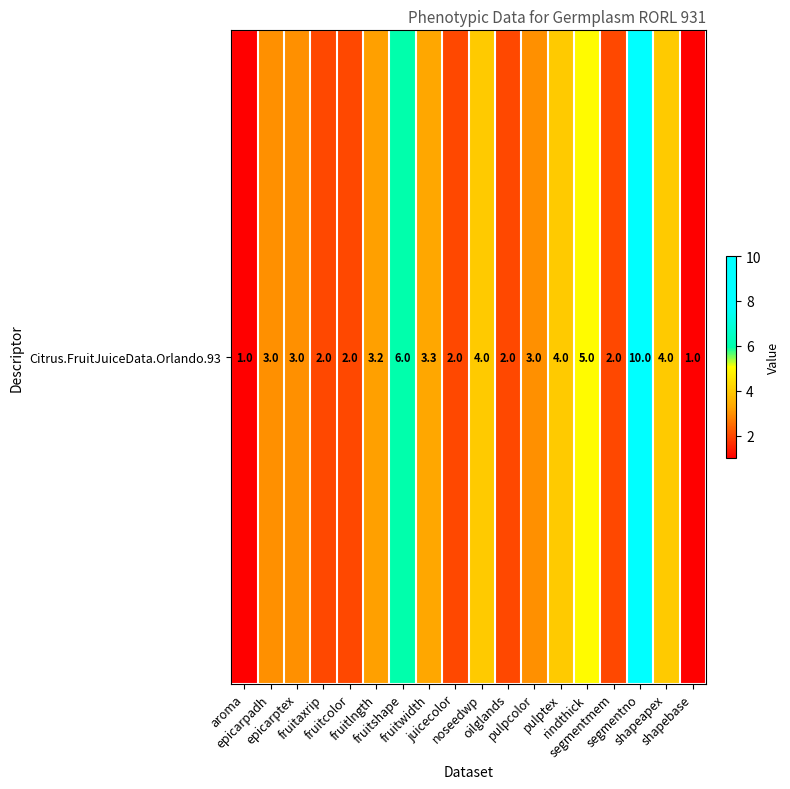

What is the maximum value shown in the chart?

10.0